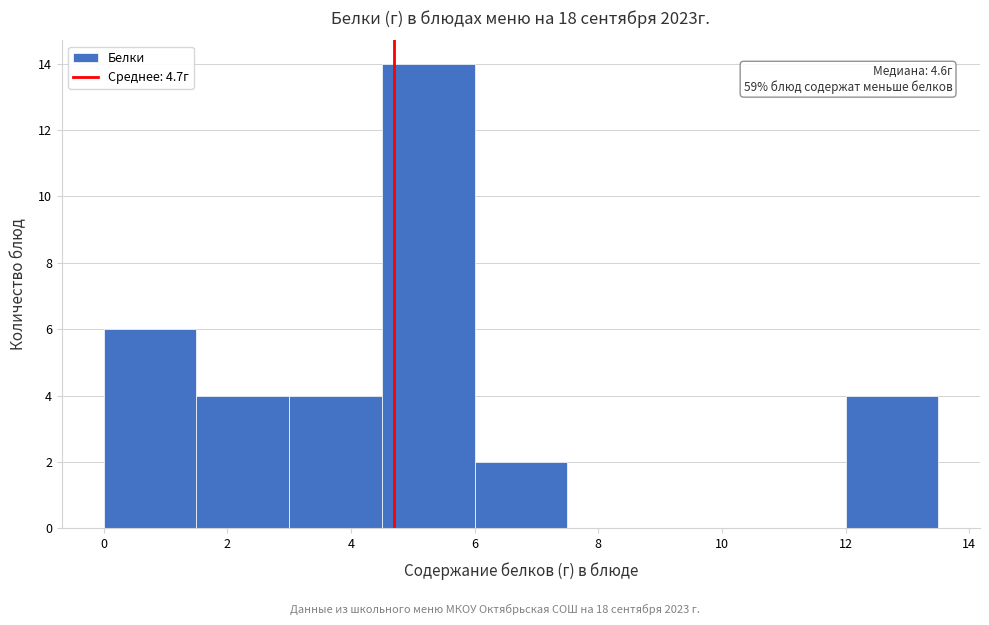

Which range on the x-axis has the tallest bar?

4.5 to 6.0